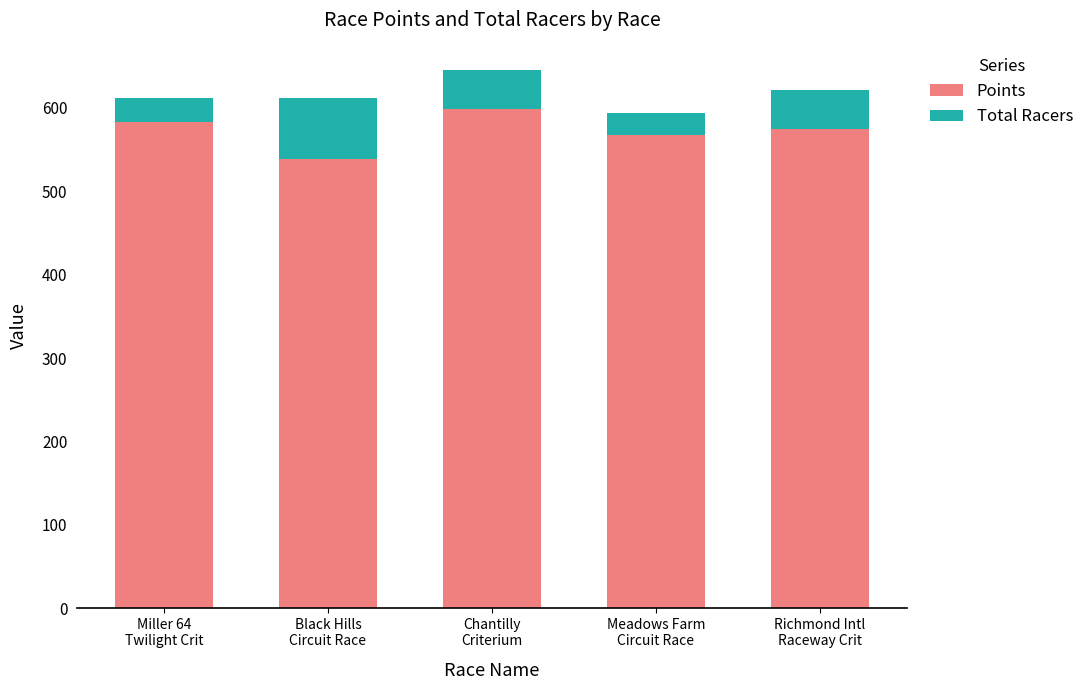

What is the minimum value for Points?

539.2